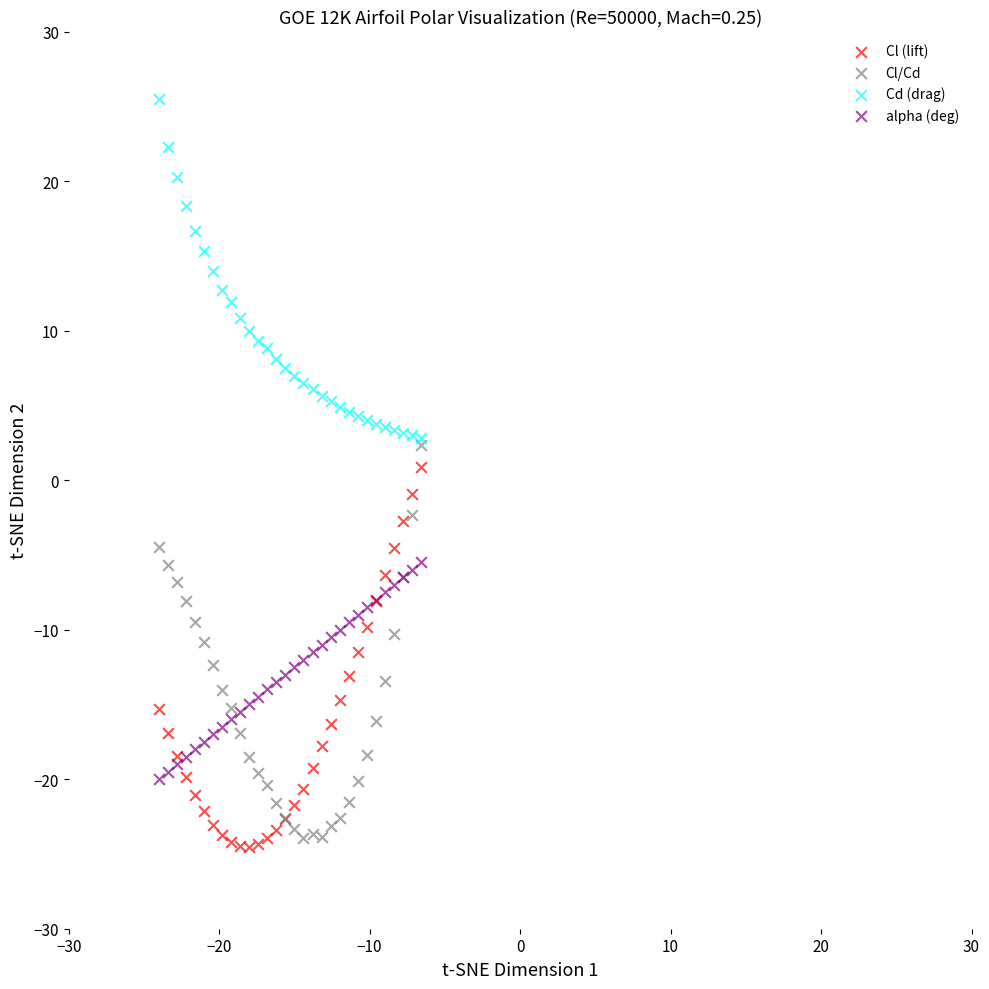

Which series contains the lowest Y value?

Cl (lift)